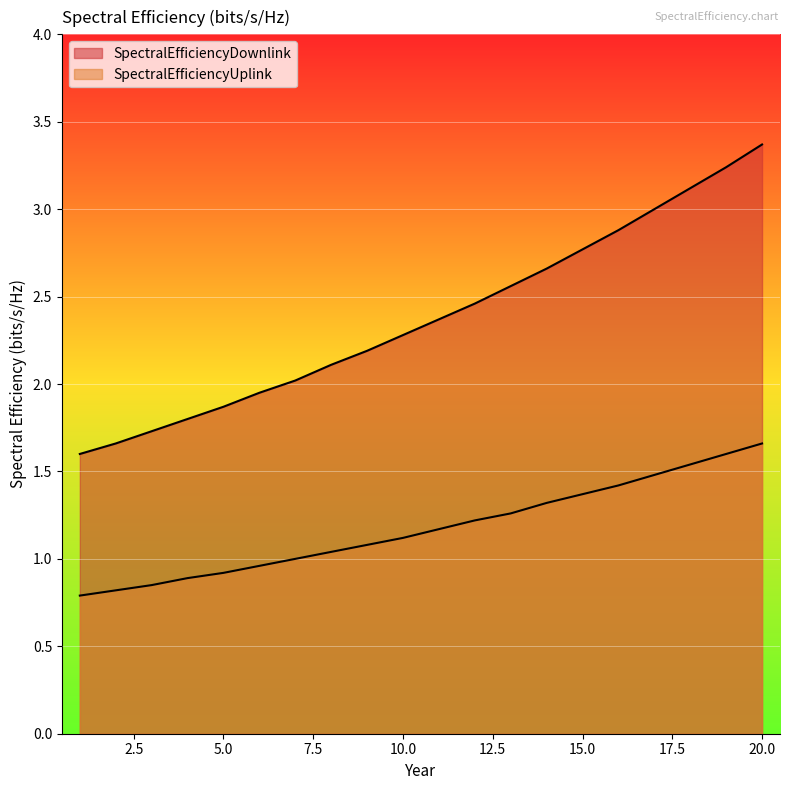

At which category is the sum across all series the highest?

20